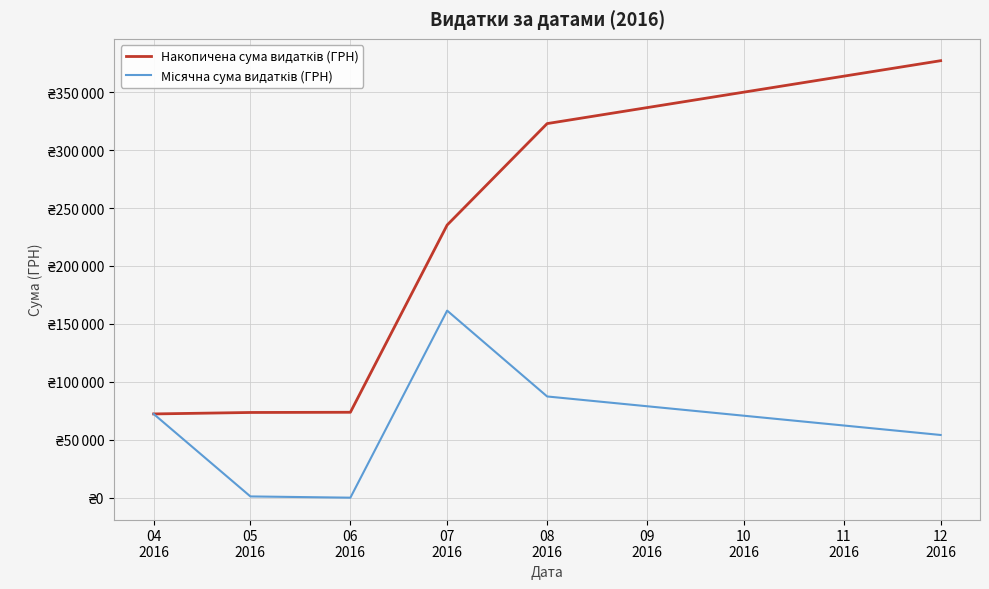

Which series has the largest range (max minus min)?

Накопичена сума видатків (ГРН)